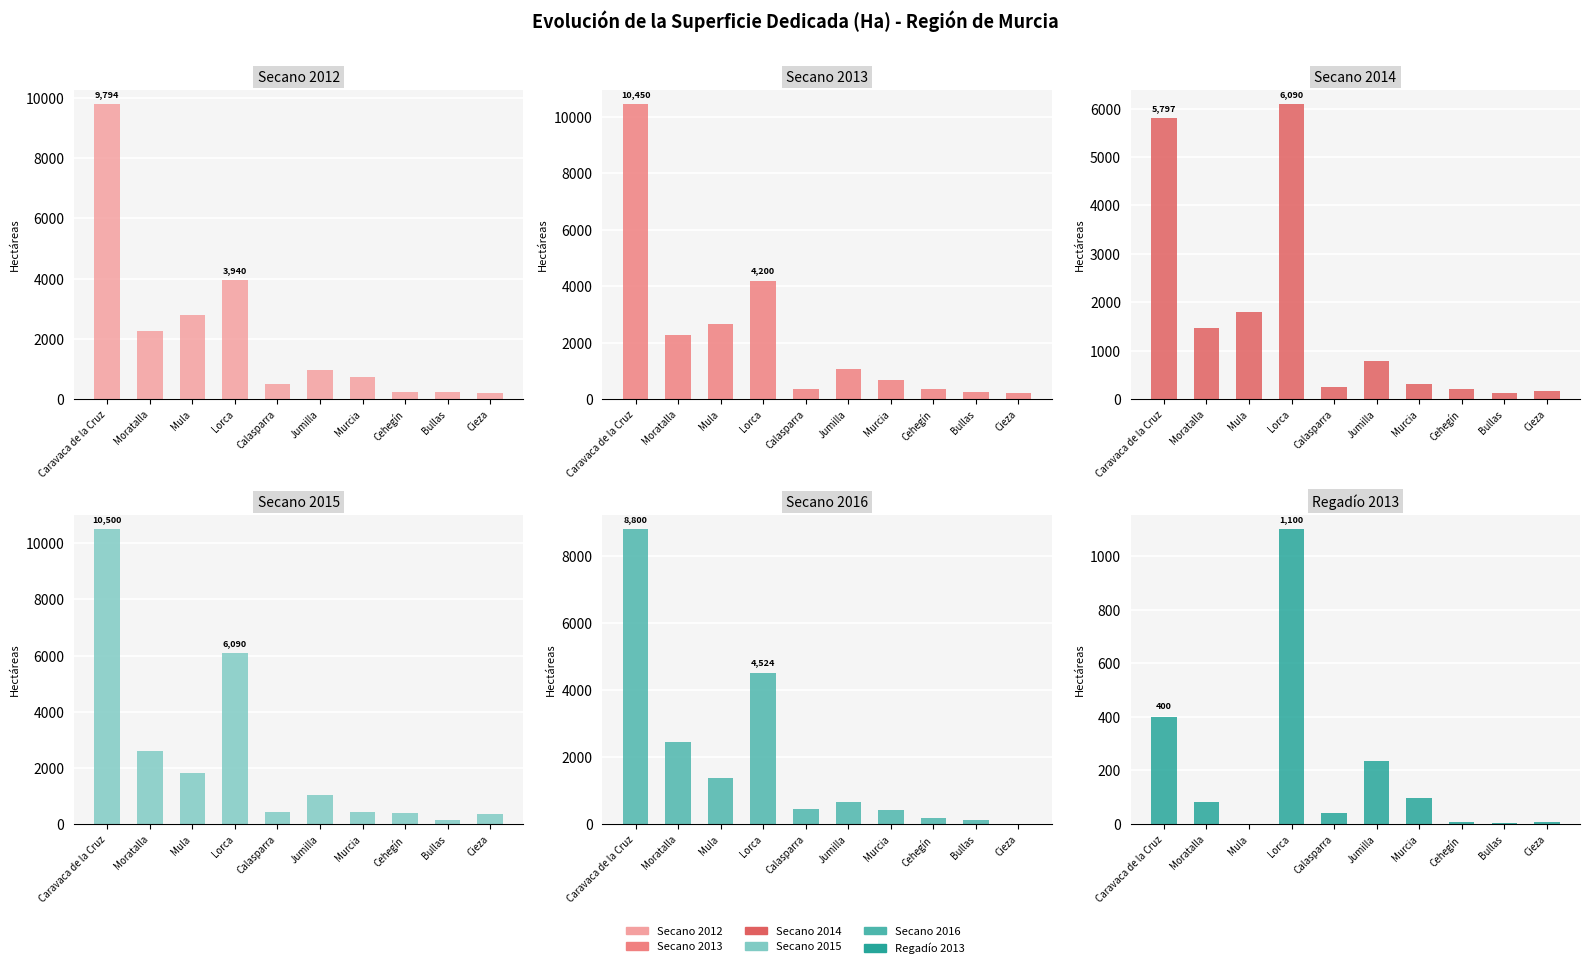

Is the value of Secano 2012 at Jumilla greater than the value of Secano 2013 at Calasparra?

Yes